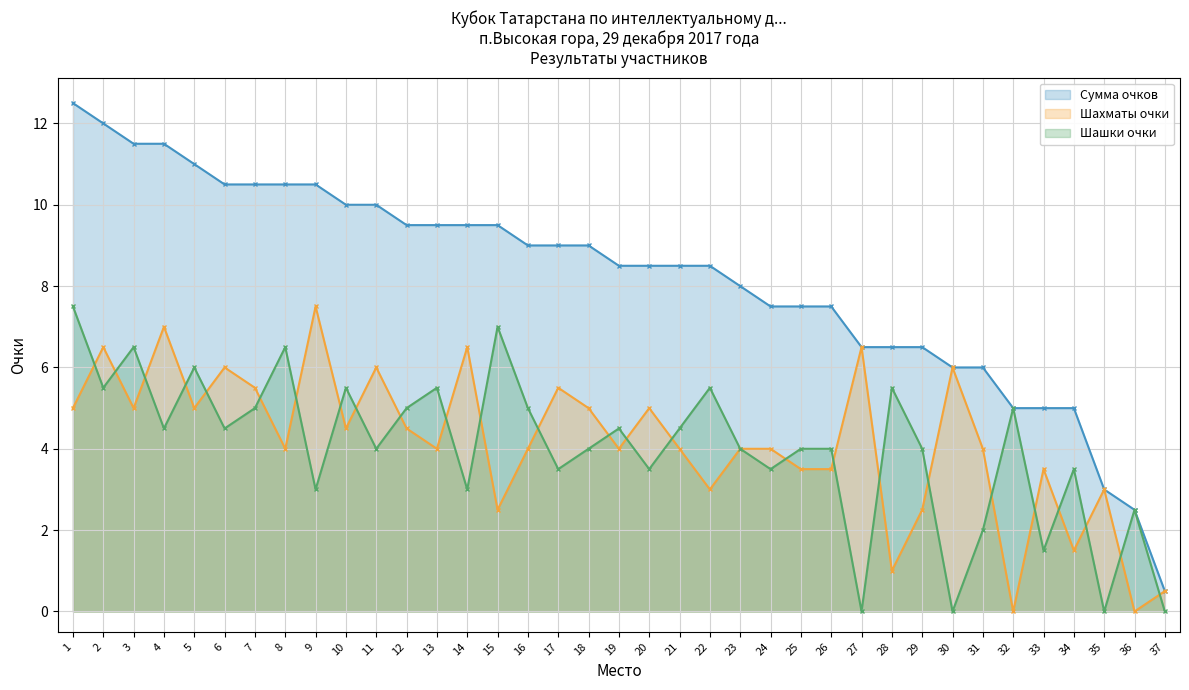

At which category is the sum across all series the highest?

1